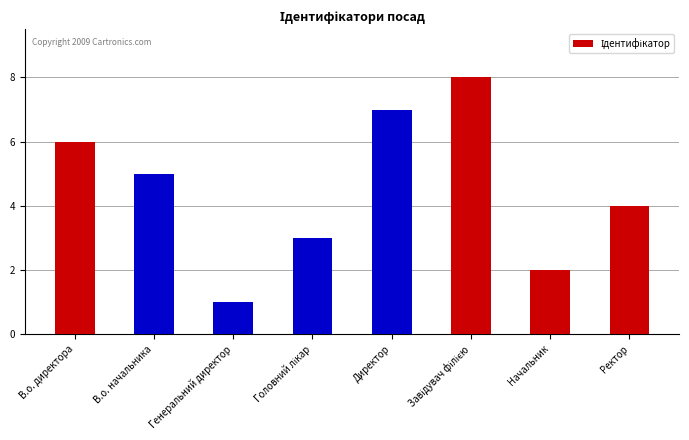

Where does the data first go above 5?

В.о. директора